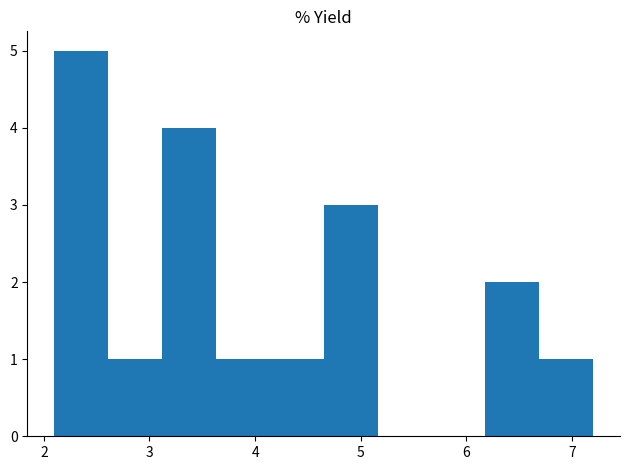

Reading left to right, transcribe this chart: for each bar, give the range it covers on the x-axis and its height. Neither the bar edges nor the heights are printed on the chart, so give them approximately, as read against the axes.

2.10 to 2.61: 5
2.61 to 3.12: 1
3.12 to 3.63: 4
3.63 to 4.14: 1
4.14 to 4.65: 1
4.65 to 5.16: 3
5.16 to 5.67: 0
5.67 to 6.18: 0
6.18 to 6.69: 2
6.69 to 7.20: 1